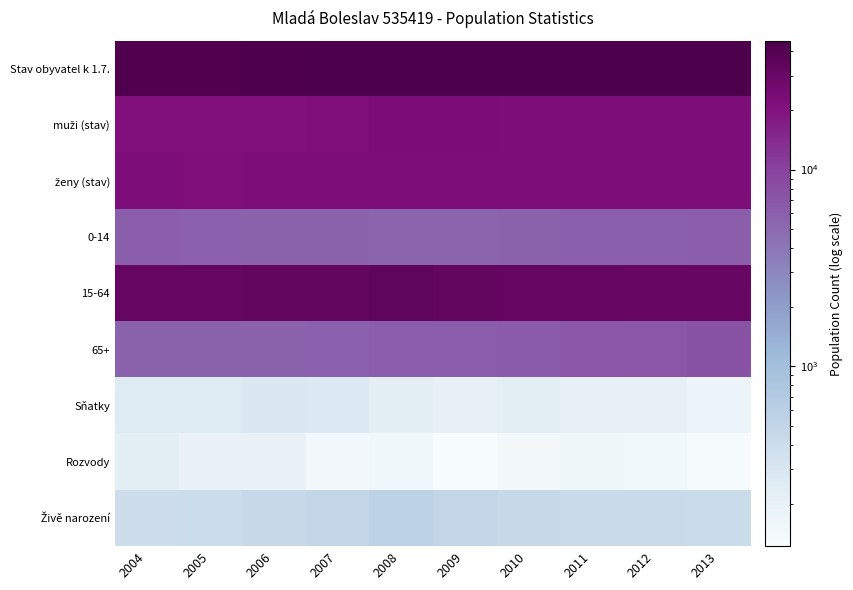

Rank the series at 2004 from lowest to highest value.

Rozvody, Sňatky, Živě narození, 65+, 0-14, muži (stav), ženy (stav), 15-64, Stav obyvatel k 1.7.